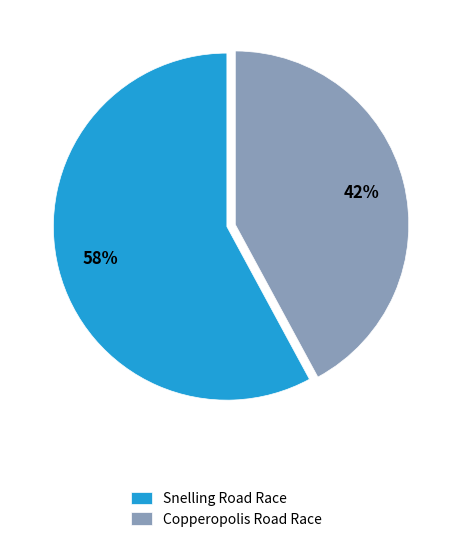

Is there any slice that represents more than half of the pie?

Yes